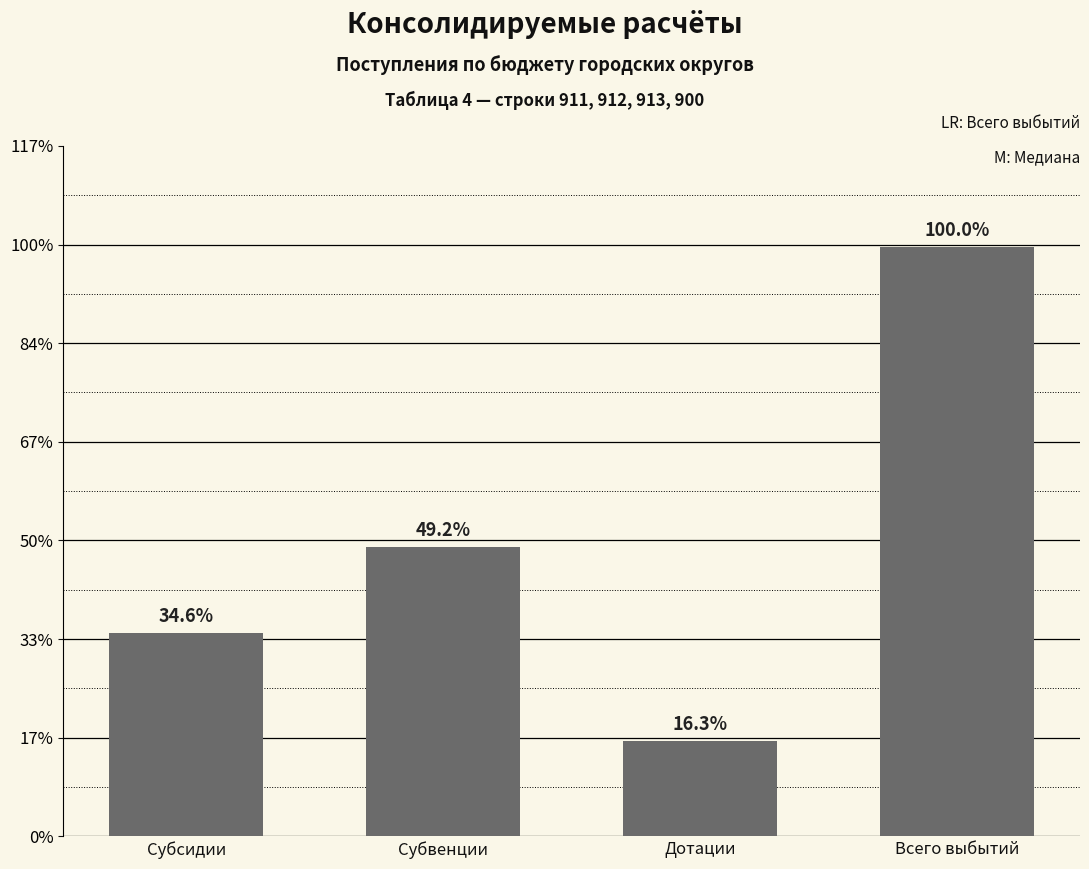

What is the average value?

29858048.9